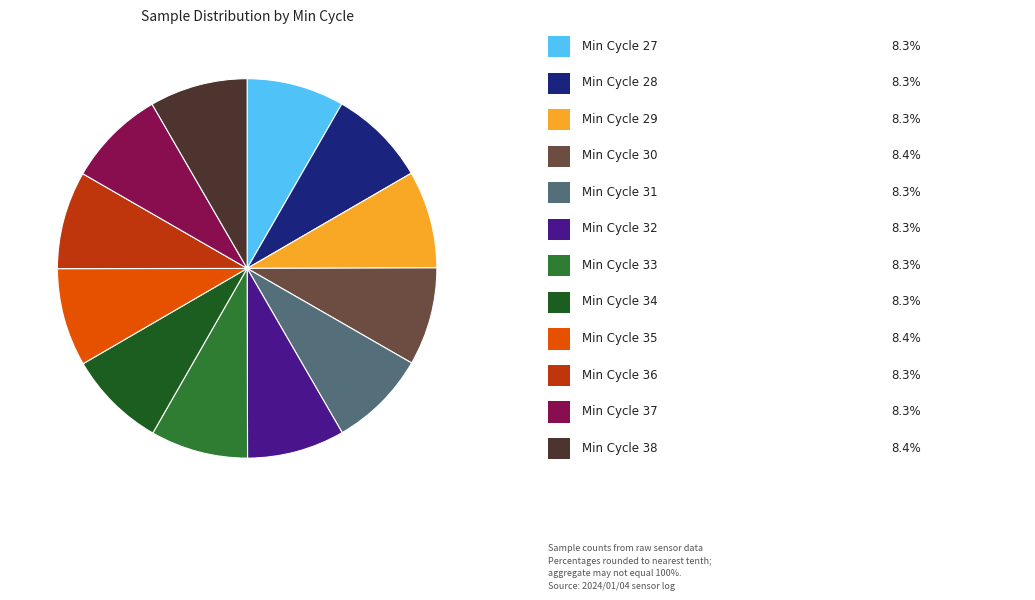

Does any single category account for the majority?

No